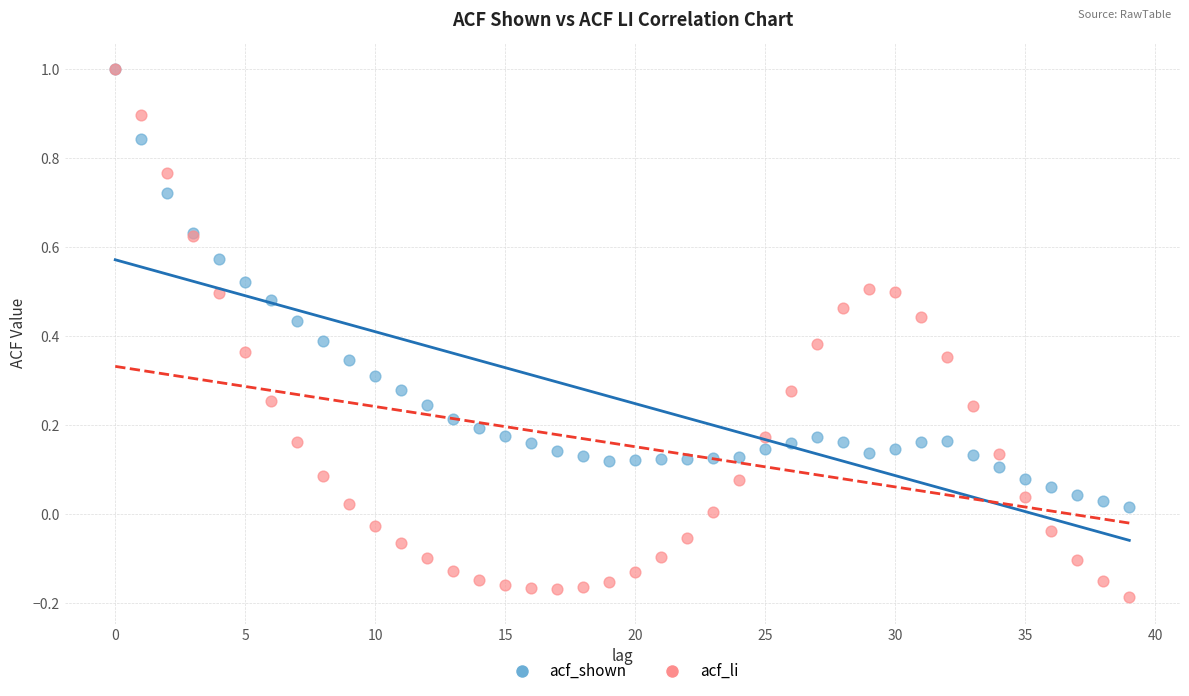

What are all the series names shown in the legend?

acf_shown, acf_li